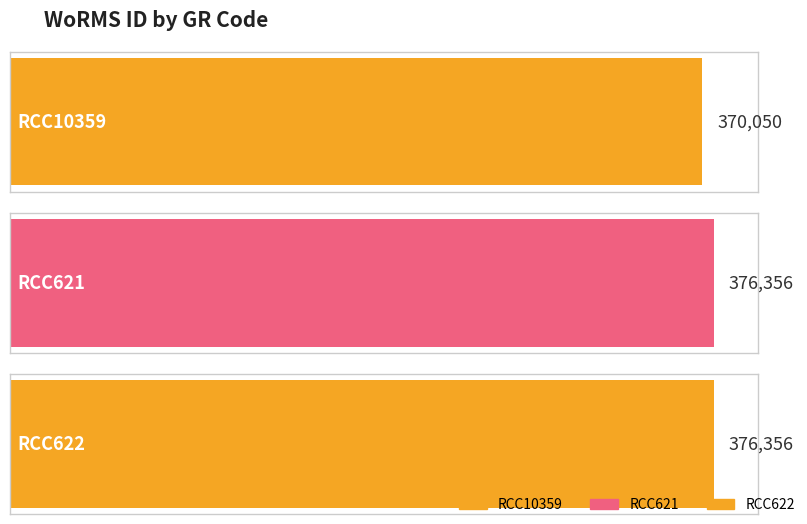

What is the difference between the values at RCC10359 and RCC621?

6306